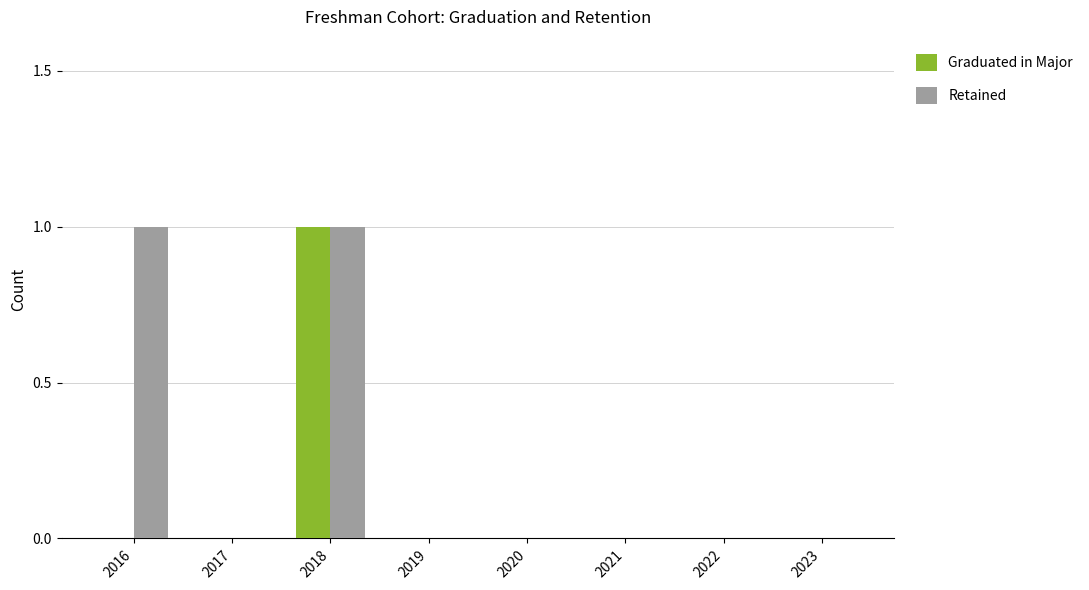

Which category has the highest value in the Graduated in Major series?

2018